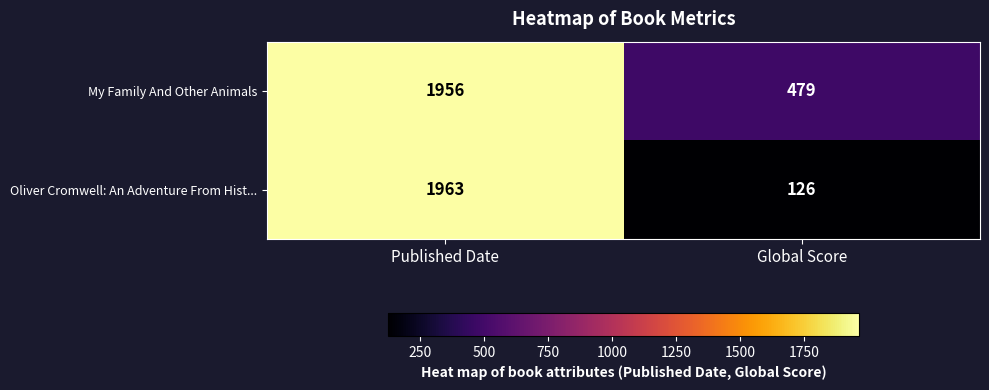

The value of Oliver Cromwell: An Adventure From Hist... at Published Date is 1963. True or false?

True